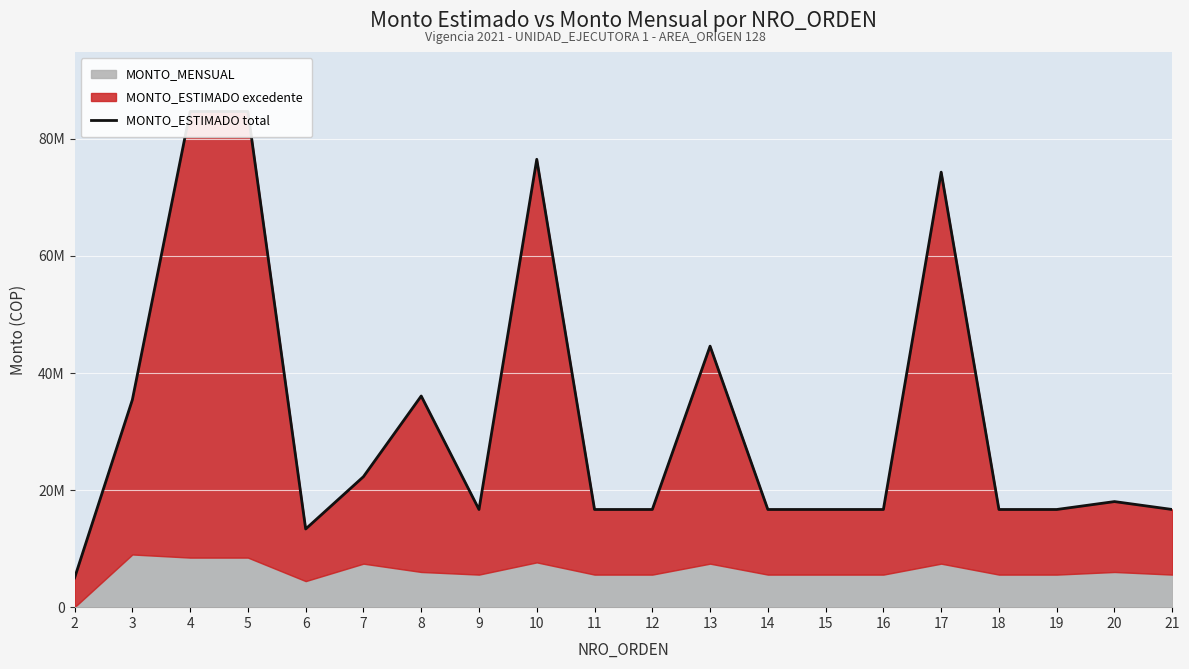

At which category does the data reach its first local valley?

6